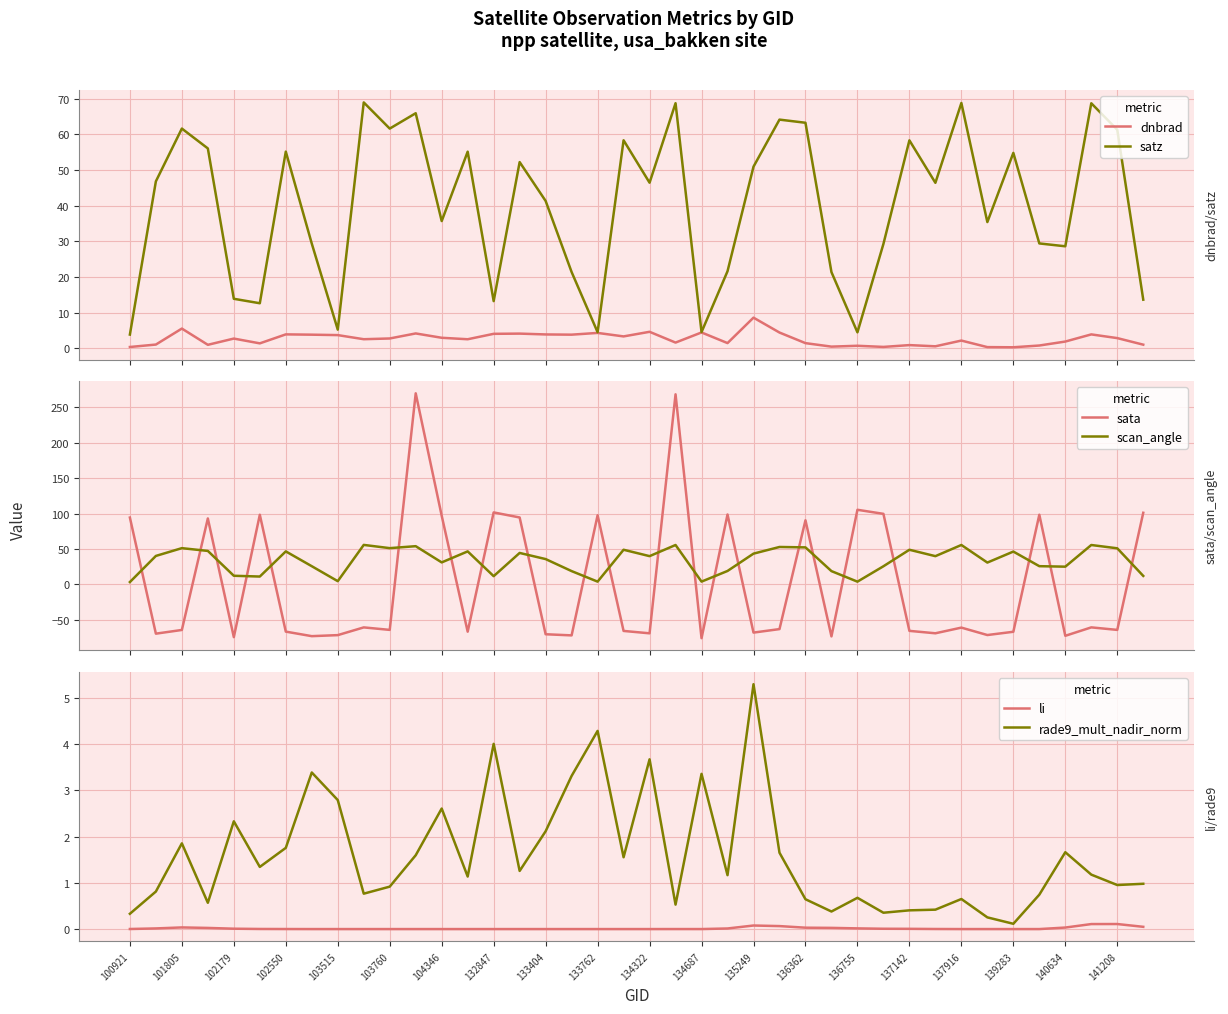

The scan_angle series shows 3.4 at 100921. True or false?

True